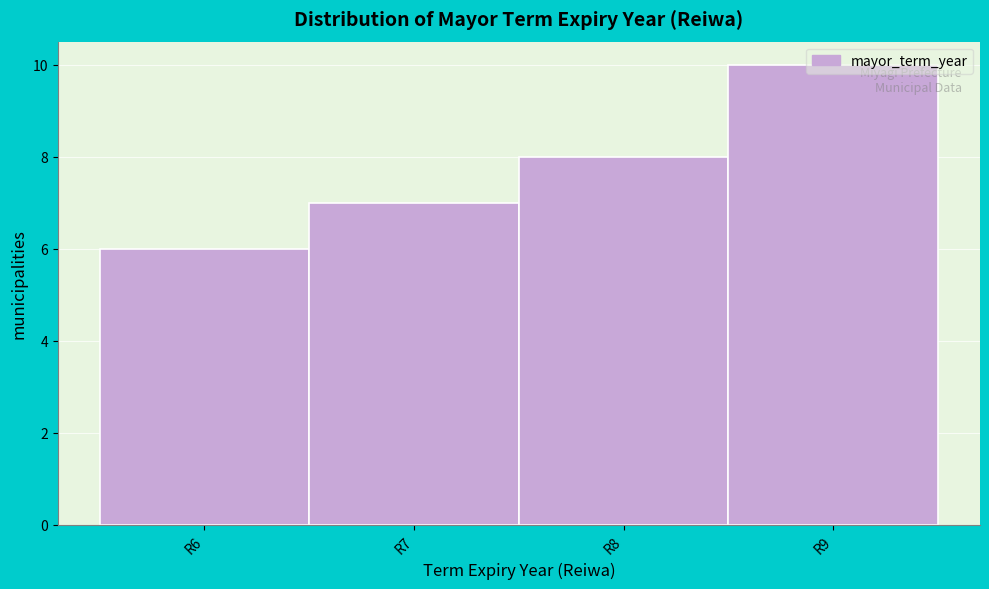

What is the height of the bar covering 5.5 to 6.5 on the x-axis? The values are not printed on the chart, so give them approximately, as read against the axis.

6